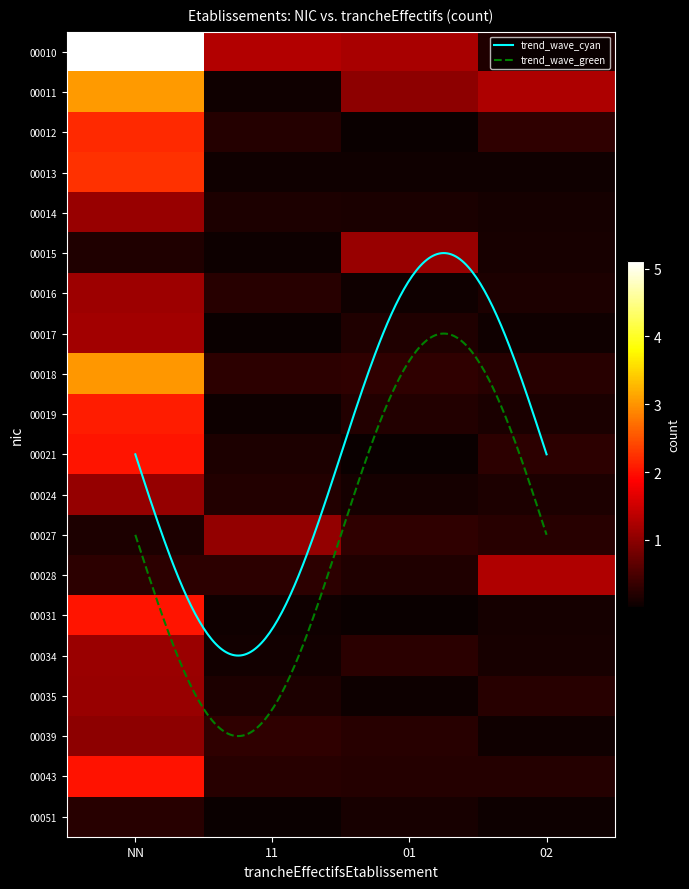

How many categories are shown in the chart?

4